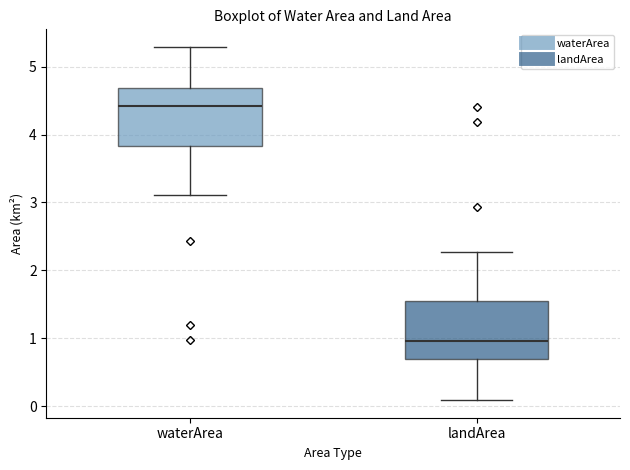

Where does the upper whisker of the box for landArea end on the y-axis? The values are not printed on the chart, so give them approximately, as read against the axis.

2.3